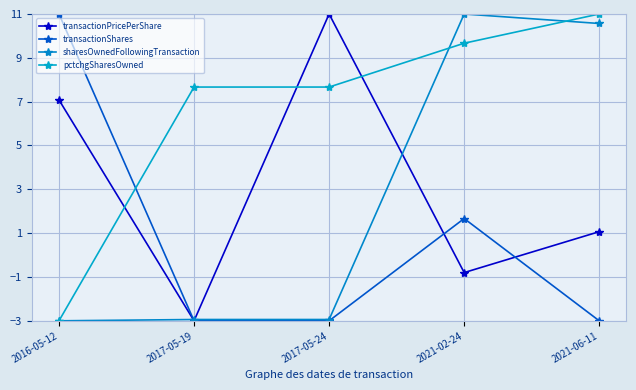

What is the difference between the transactionPricePerShare values at 2021-02-24 and 2017-05-24?

11.8